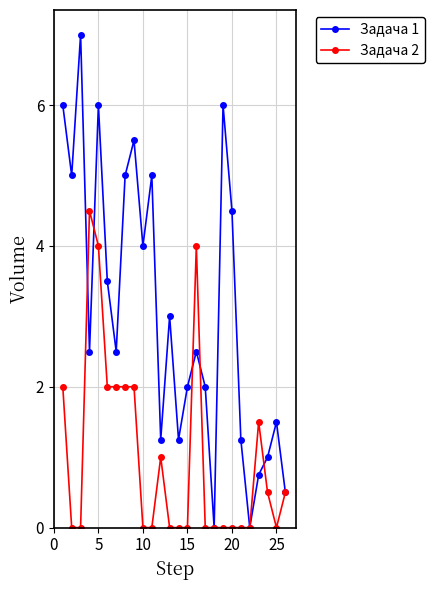

What is the highest value of the Задача 1 series?

7.0